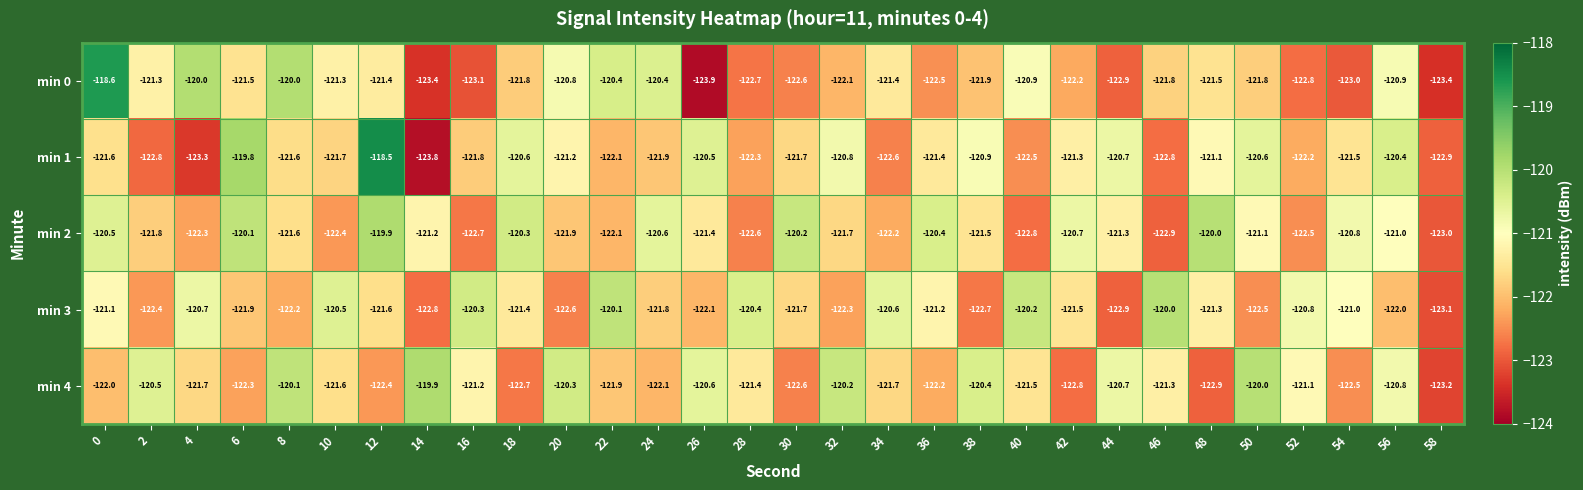

Which series changed the most between 16 and 24?

min 0